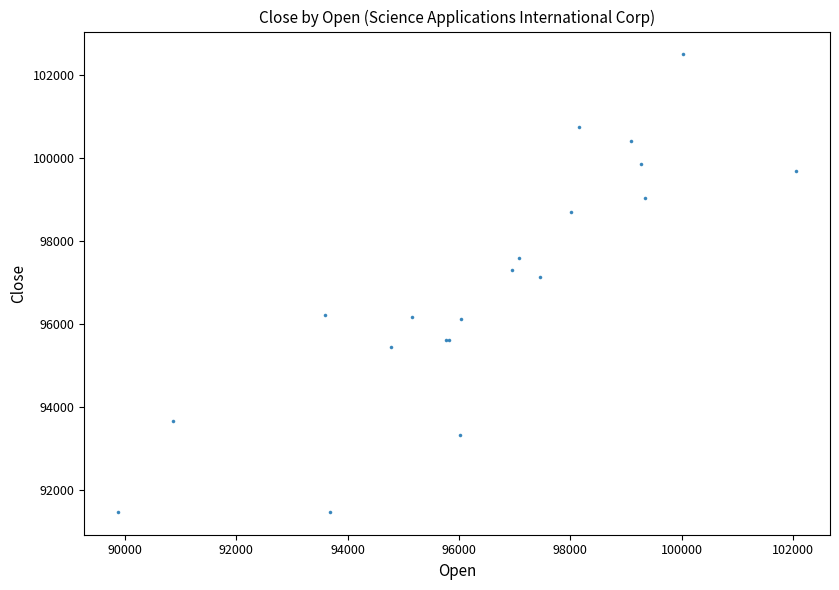

What Y value in the scatter plot is closest to 96986?

97122